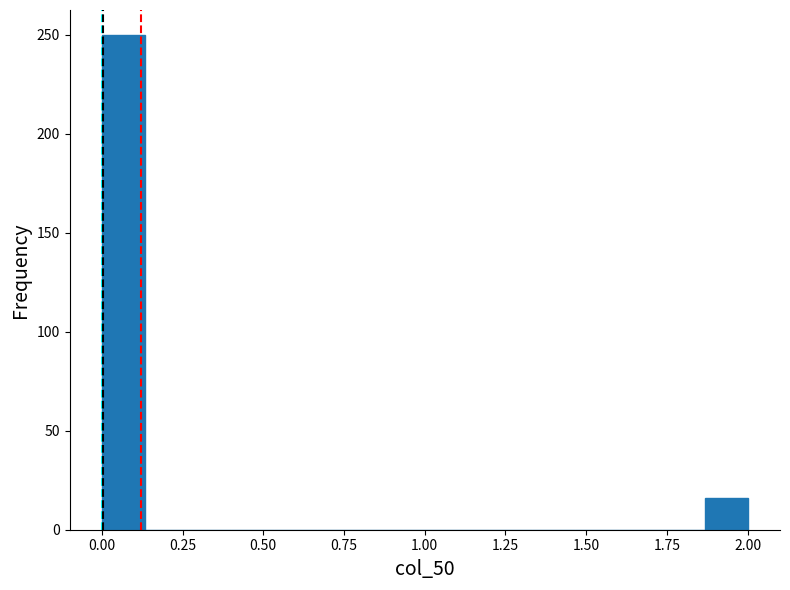

Read against the x-axis, roughly where is the centre of the tallest bar?

0.05